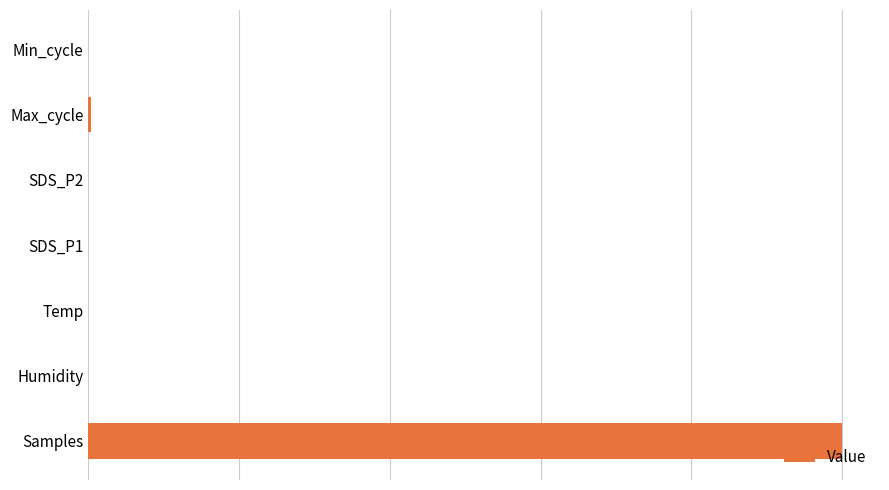

Are the bars grouped side by side (vs. stacked)?

No